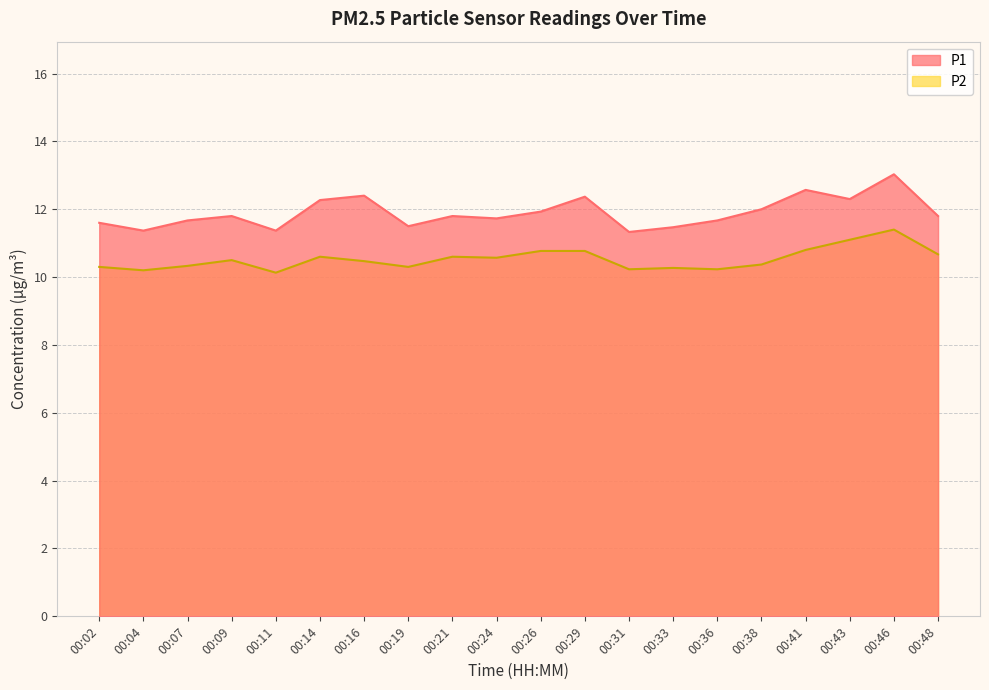

What is the difference between the second highest and minimum values in the P2 series?

1.0